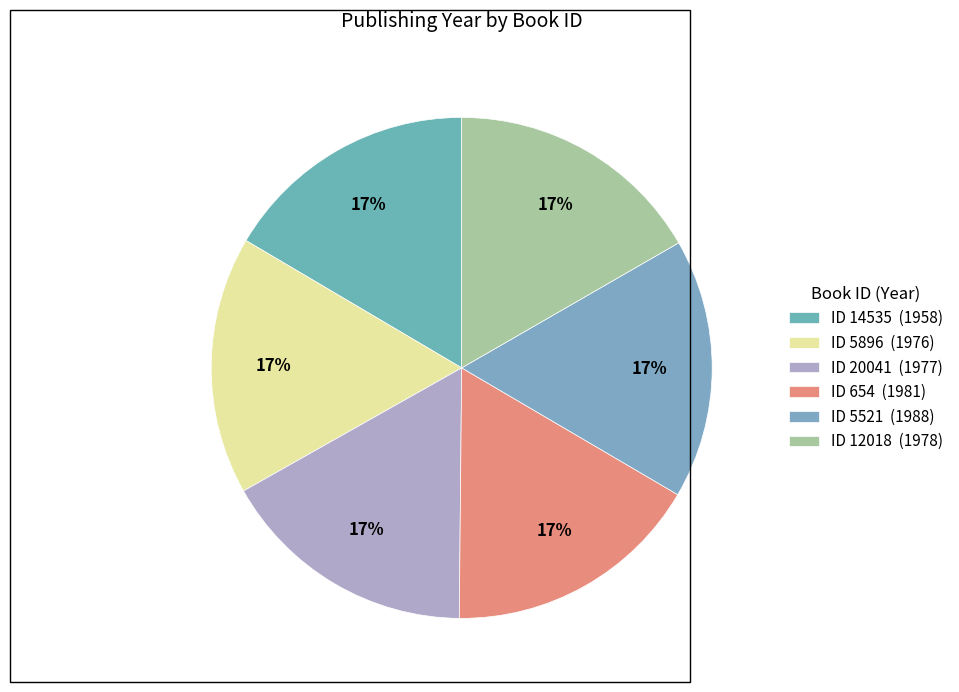

Rank the categories by value from lowest to highest.

14535, 5896, 20041, 12018, 654, 5521